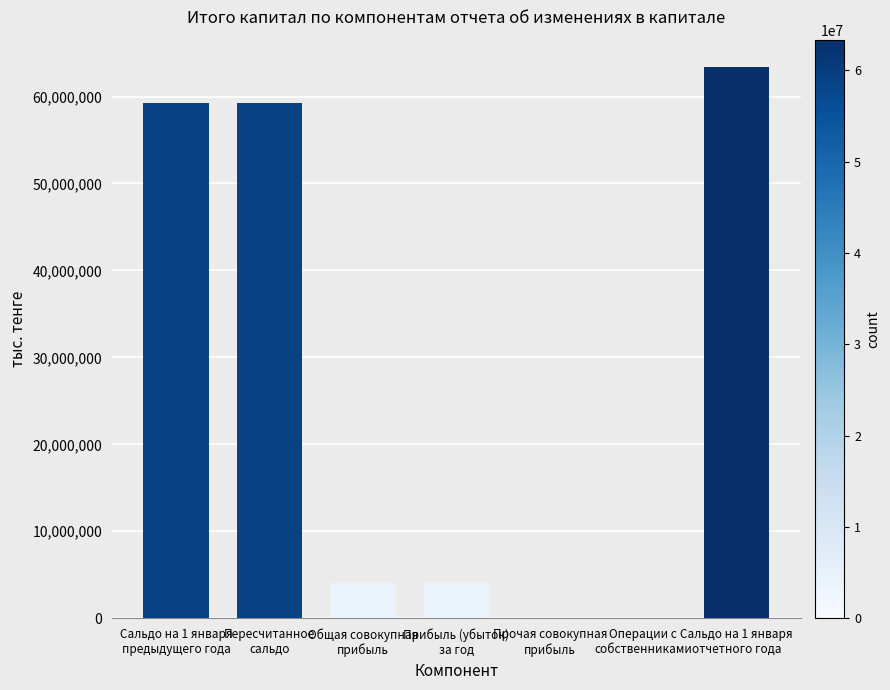

Reading right to left, what are all the values shown in this chart?

Сальдо на 1 января
отчетного года=63373252	Операции с
собственниками=0	Прочая совокупная
прибыль=0	Прибыль (убыток)
за год=4077118	Общая совокупная
прибыль=4077118	Пересчитанное
сальдо=59296134	Сальдо на 1 января
предыдущего года=59296134